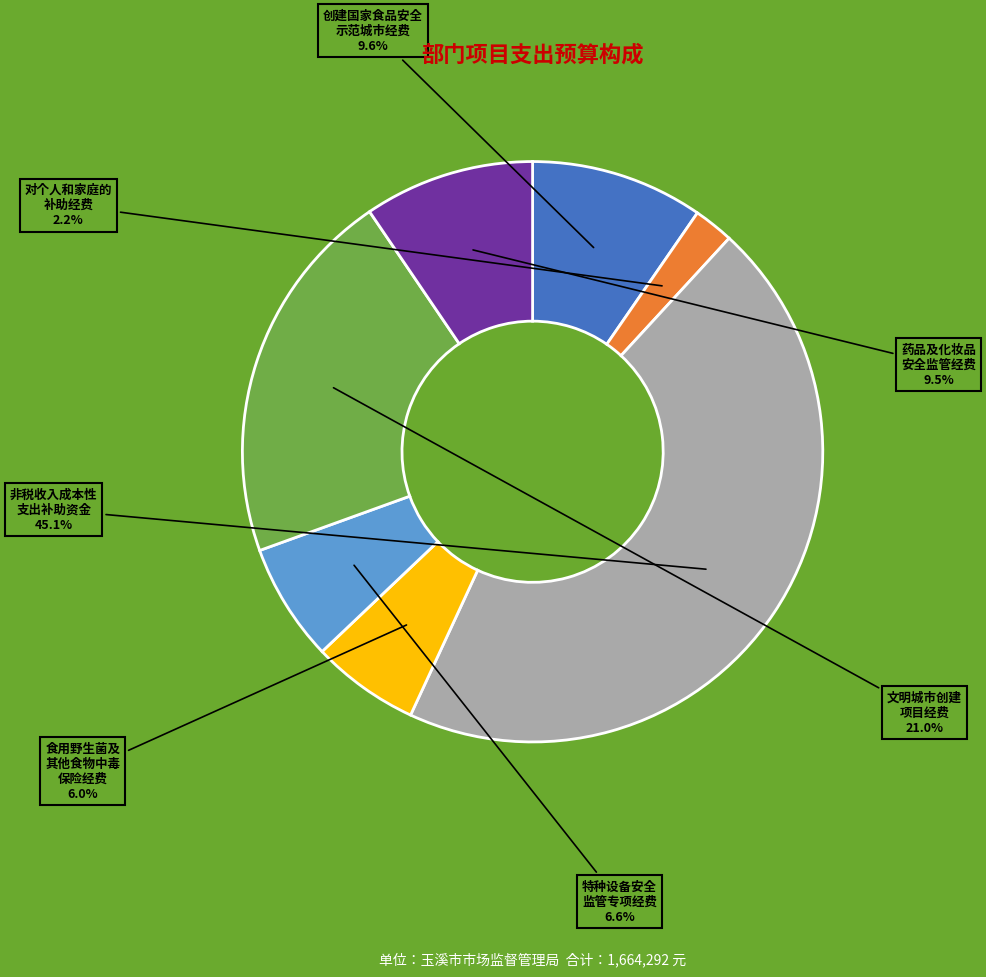

Does any single category account for the majority?

No